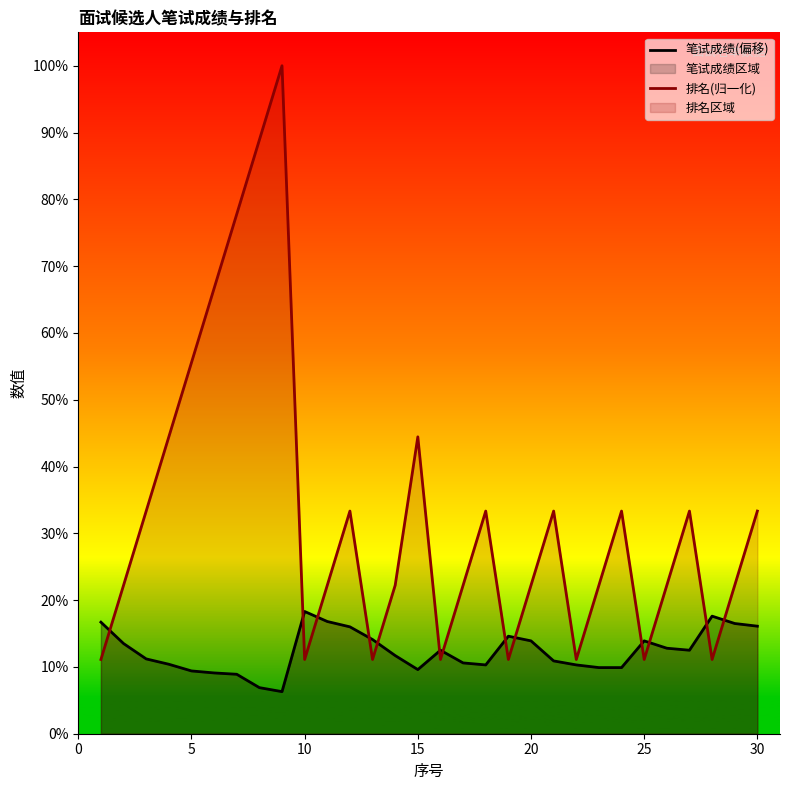

What is the greatest value displayed?

100.0